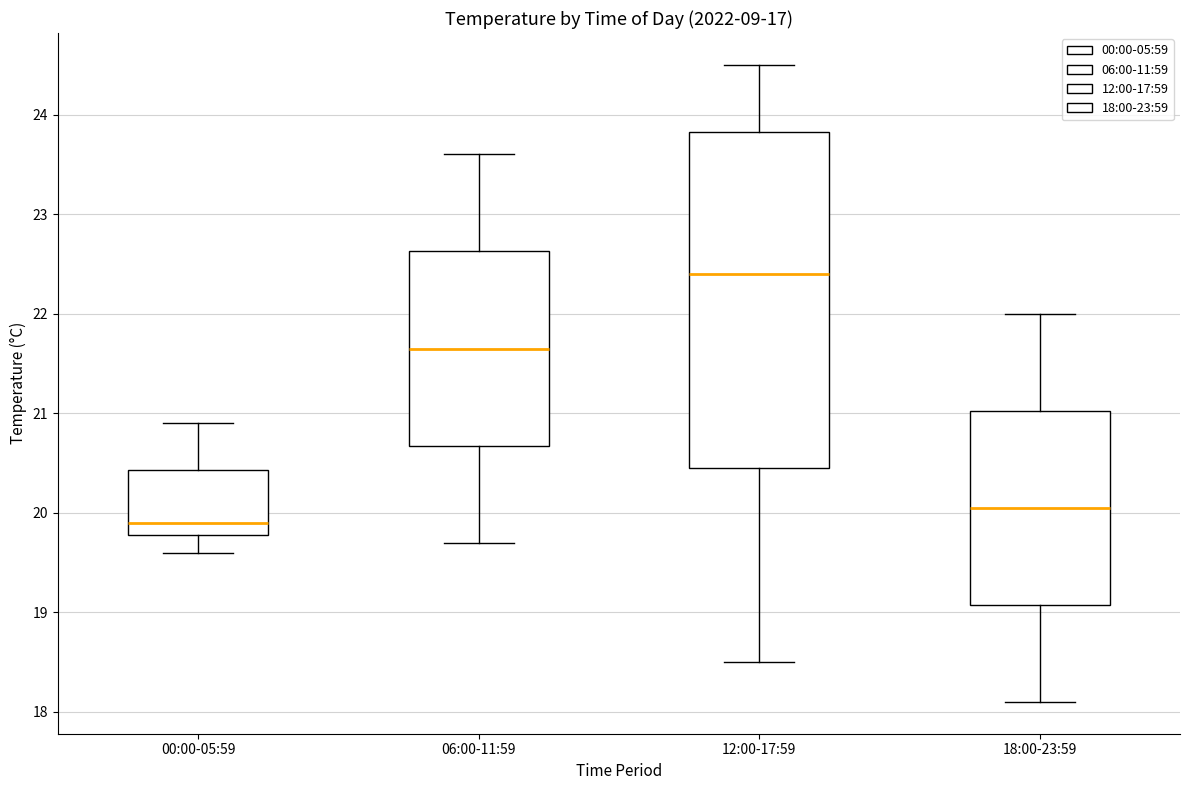

Reading left to right, transcribe this box plot: for each box, give where its median line is, the range the box spans, and where its two whiskers end, as read against the y-axis. The values are not printed on the chart, so give them approximately, as read against the axis.

00:00-05:59: median 19.9, box 19.8 to 20.4, whiskers 19.6 to 20.9
06:00-11:59: median 21.7, box 20.7 to 22.6, whiskers 19.7 to 23.6
12:00-17:59: median 22.4, box 20.5 to 23.8, whiskers 18.5 to 24.5
18:00-23:59: median 20.1, box 19.1 to 21.0, whiskers 18.1 to 22.0